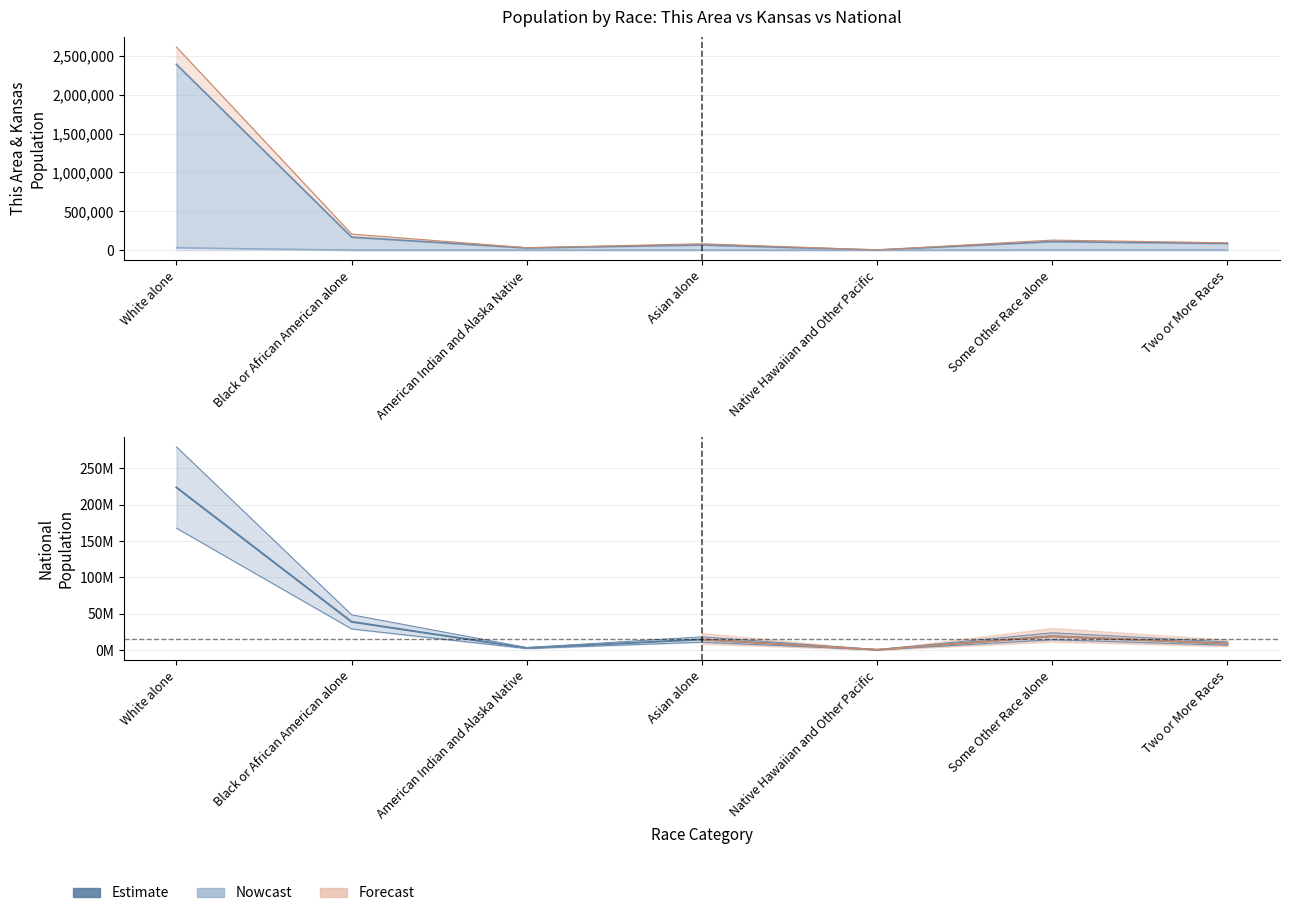

What is the average value of the Kansas series?

407588